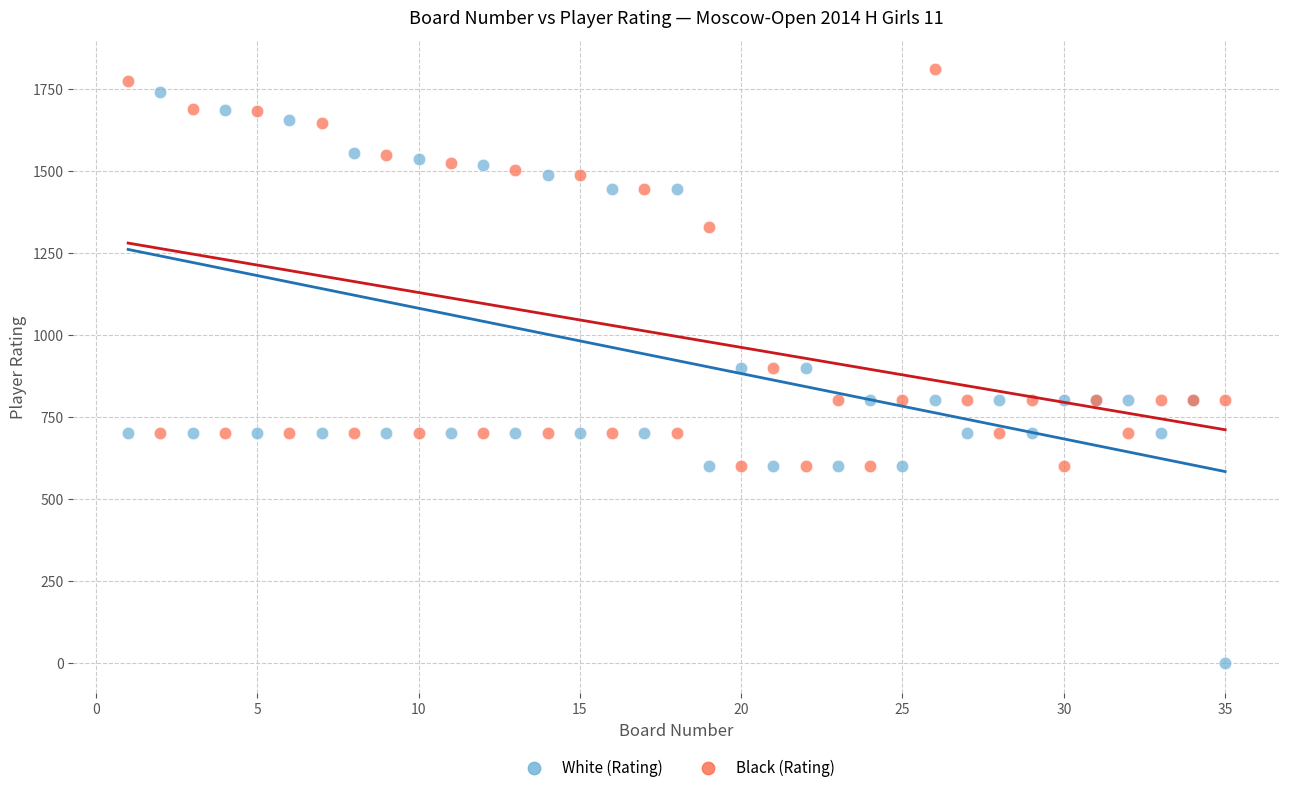

What are all the series names shown in the legend?

White (Rating), Black (Rating)